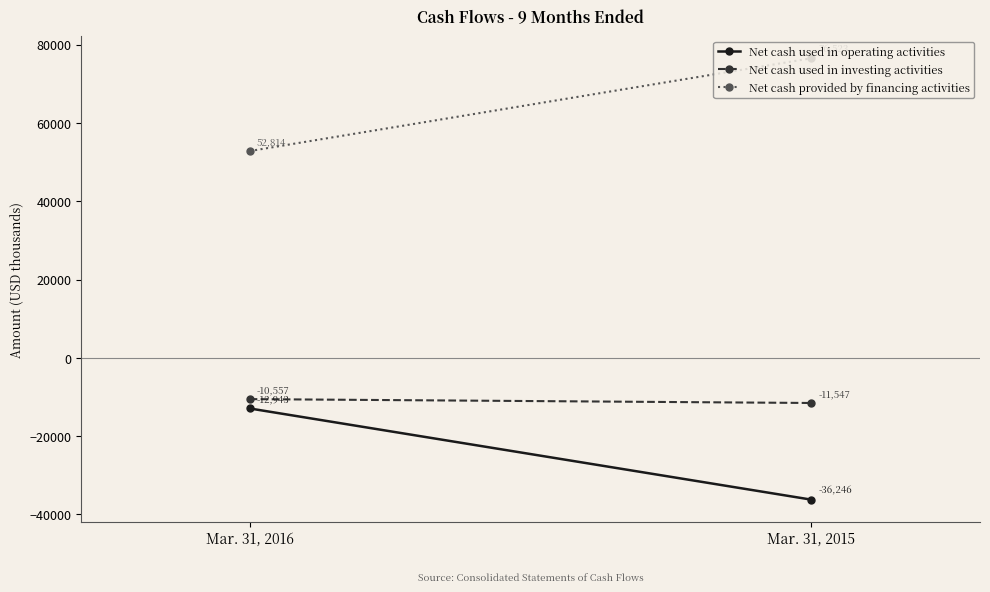

Which series has the largest total across all categories?

Net cash provided by financing activities